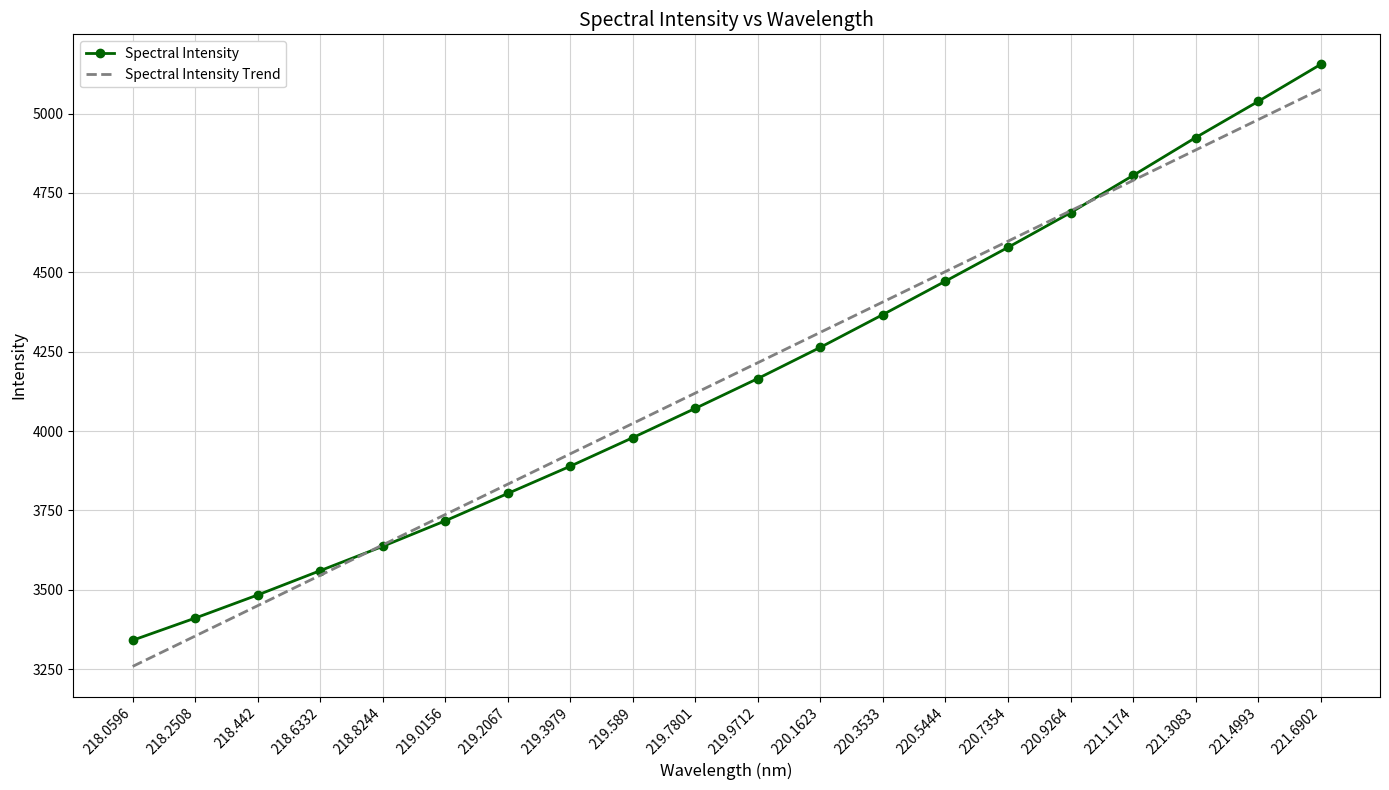

What is the difference between the highest and lowest values at 220.3533?

39.8